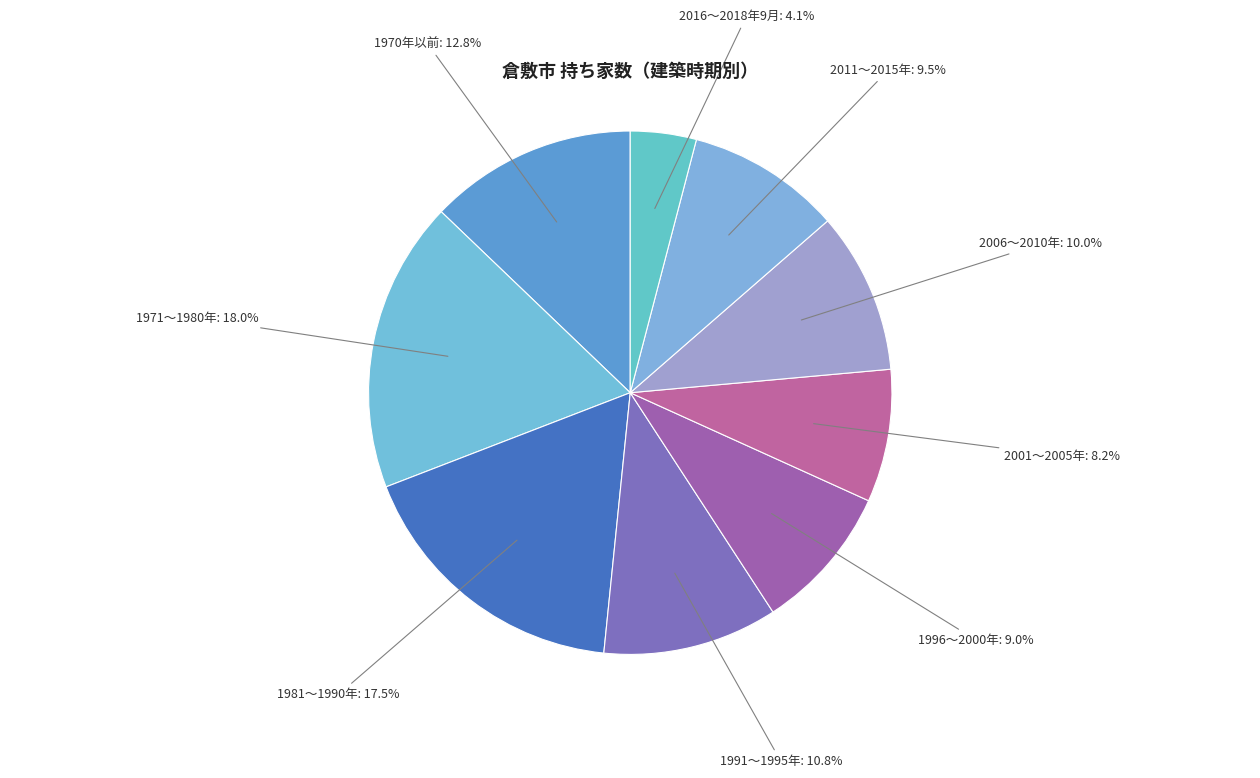

What is the smallest slice in the pie chart?

2016～2018年9月